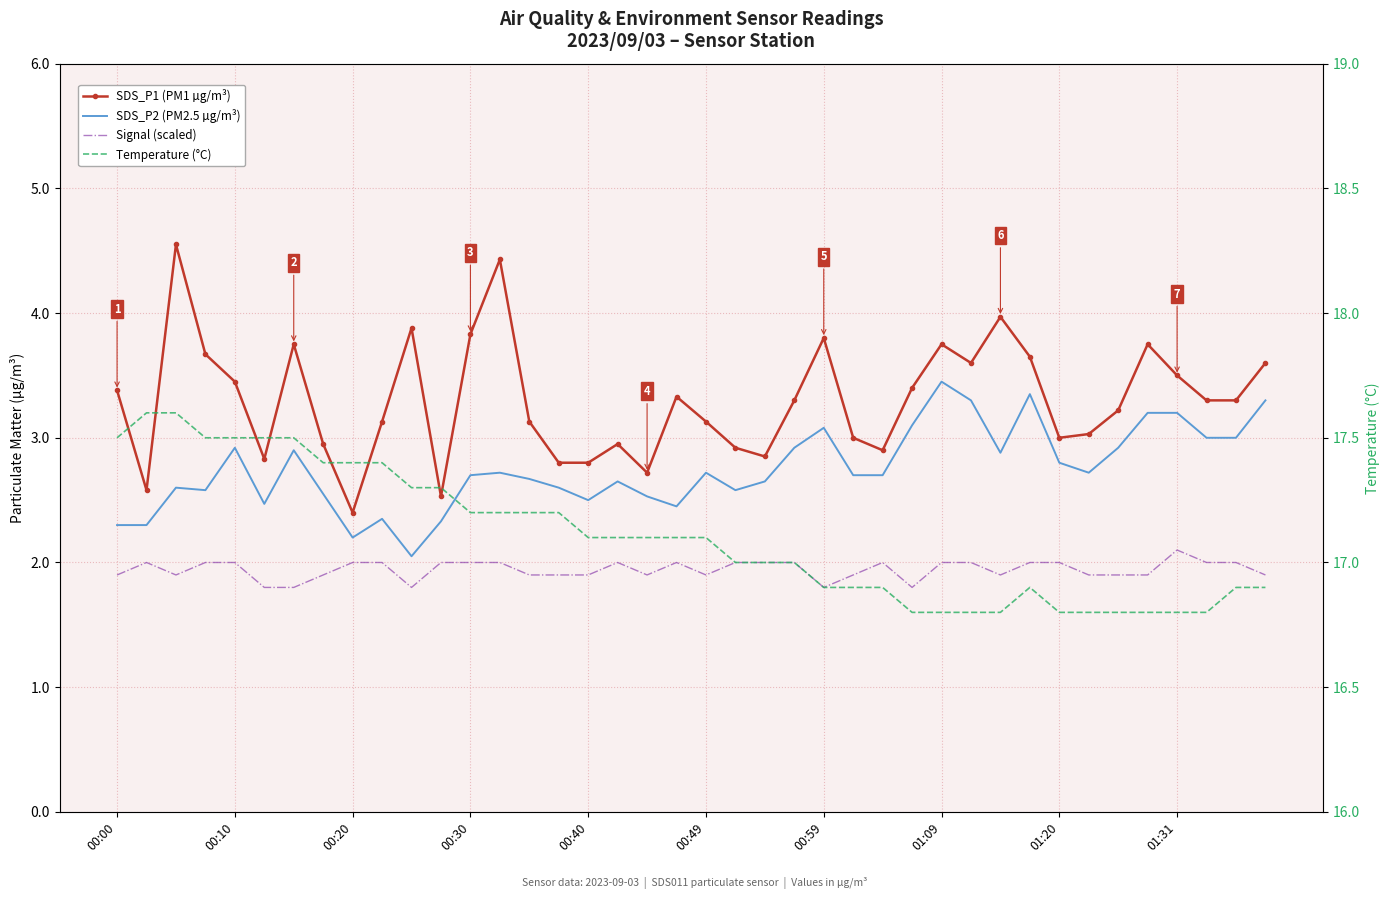

What is the value of the Signal (scaled) point at the 28th from the left?

1.8